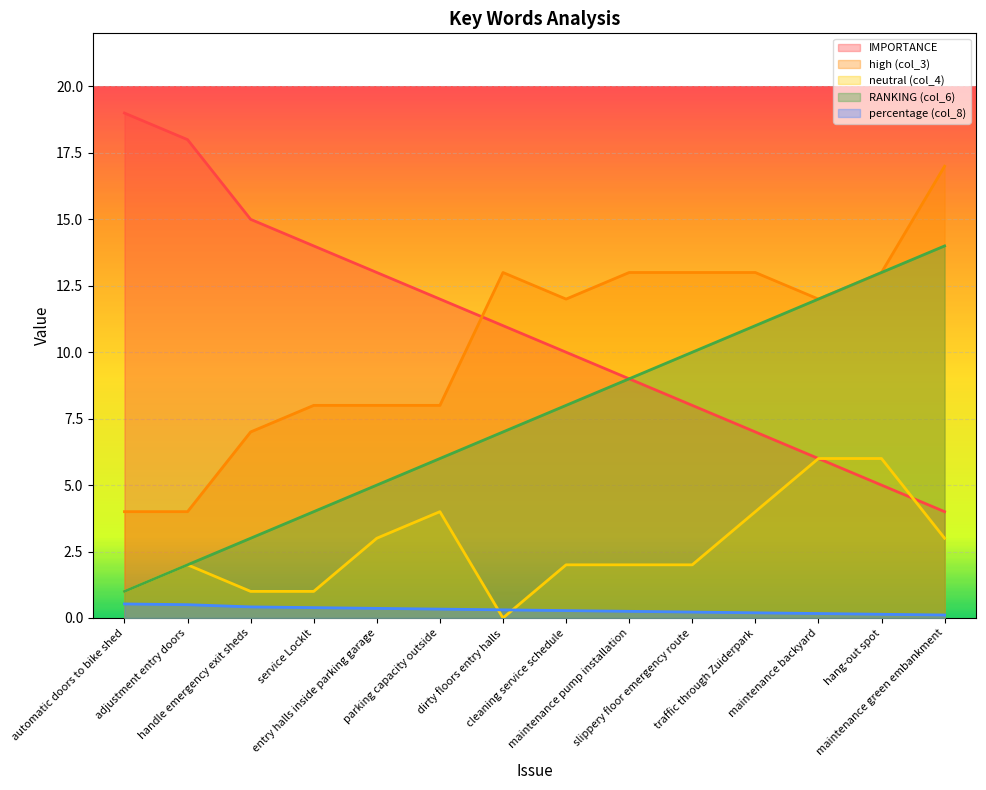

What is the average value of the RANKING (col_6) series?

7.5